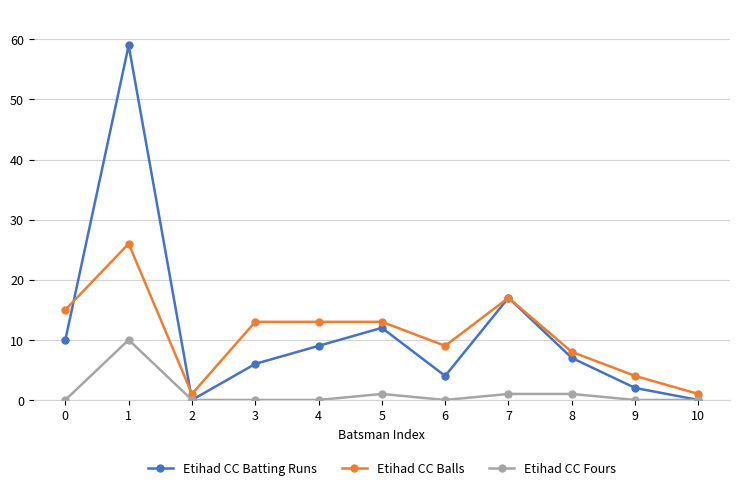

How many lines are shown in the chart?

3